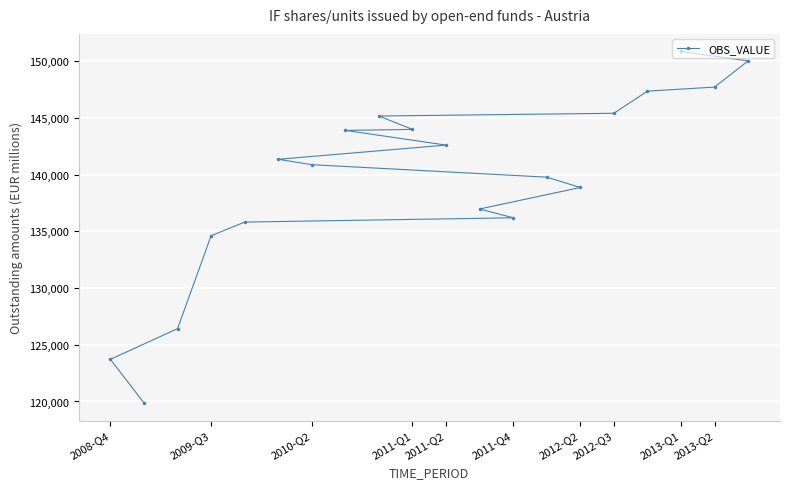

What is the change in value from 2012-Q2 to 2012-Q3?

+6544